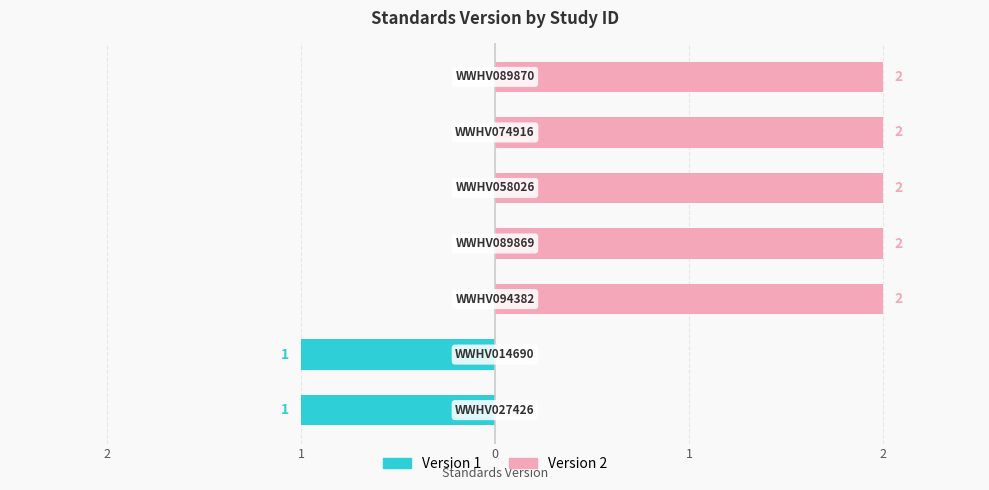

List the labels in order of value, largest first.

WWHV094382, WWHV089869, WWHV058026, WWHV074916, WWHV089870, WWHV027426, WWHV014690